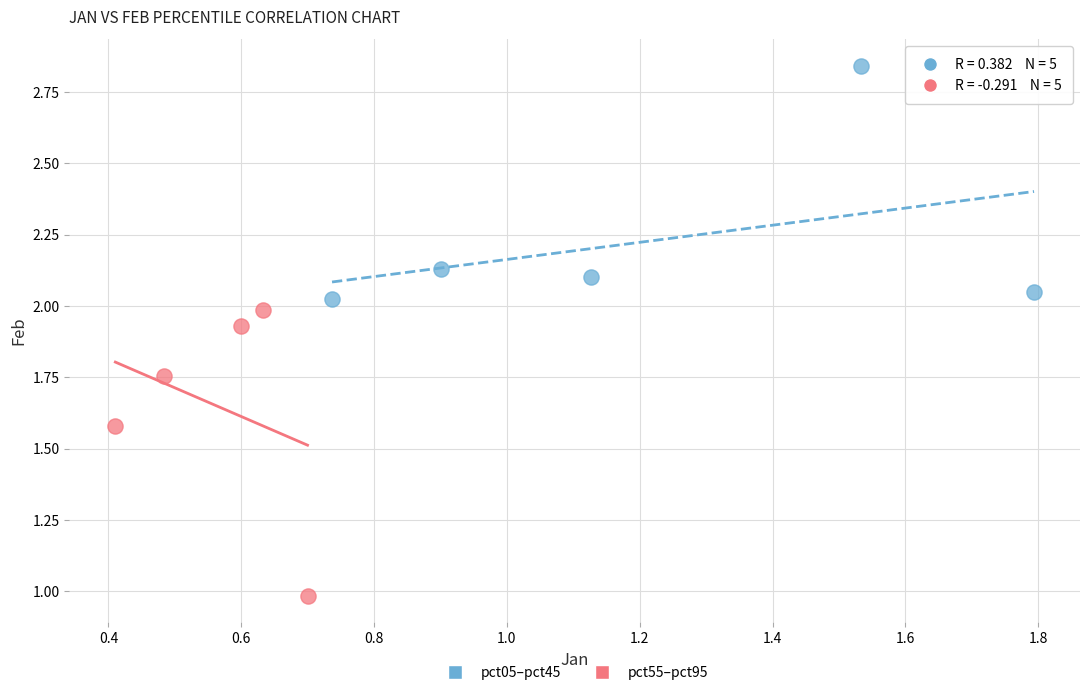

What are all the series names shown in the legend?

pct05–pct45, pct55–pct95